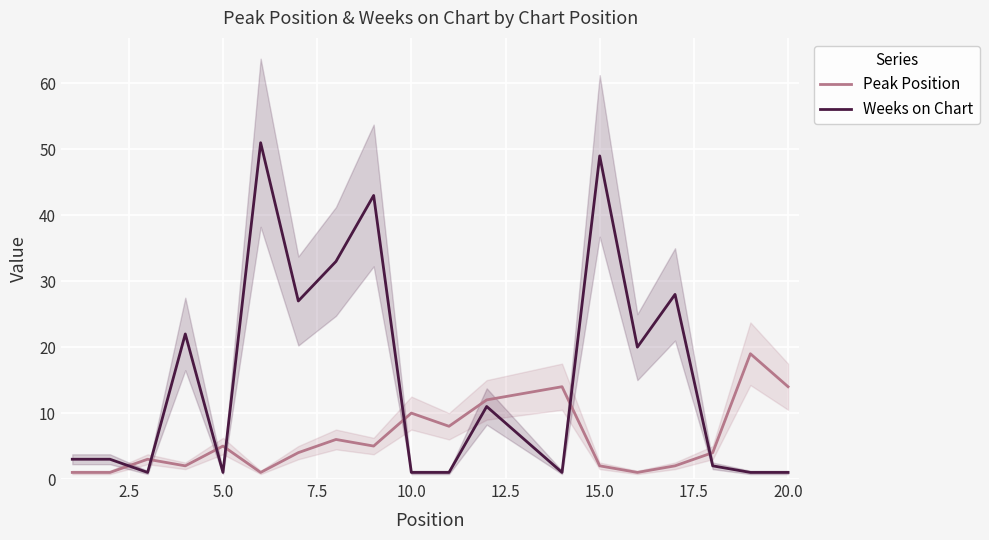

True or false: Weeks on Chart and Peak Position cross at least once.

True